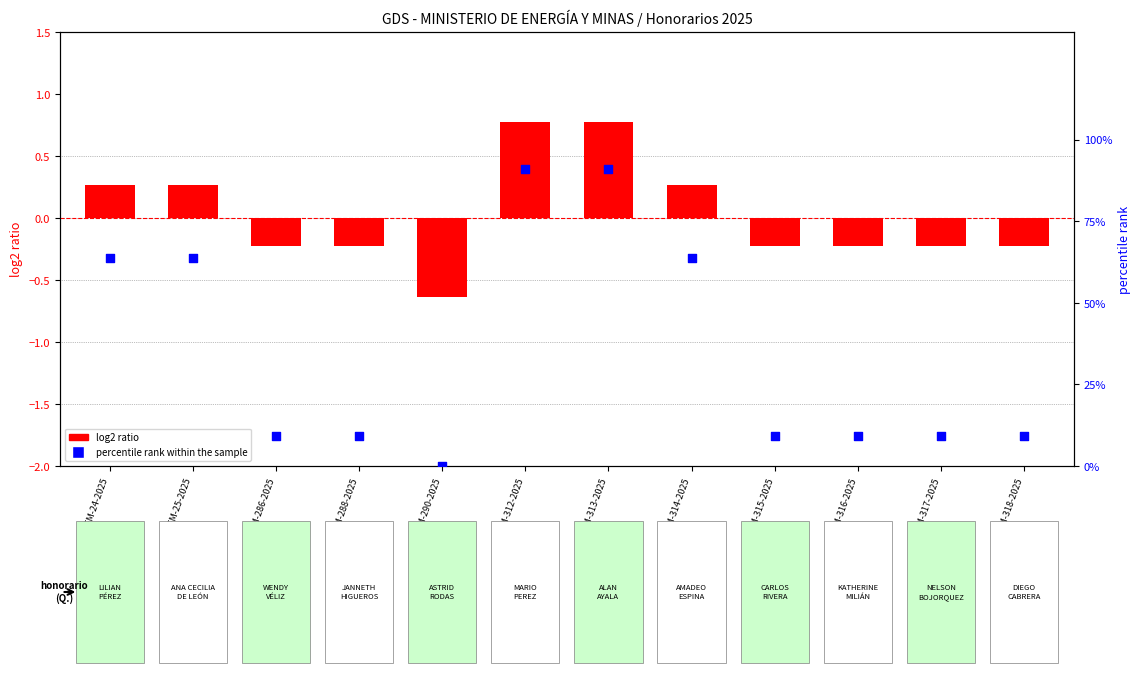

What is the total value across all series at MEM-314-2025?

63.9